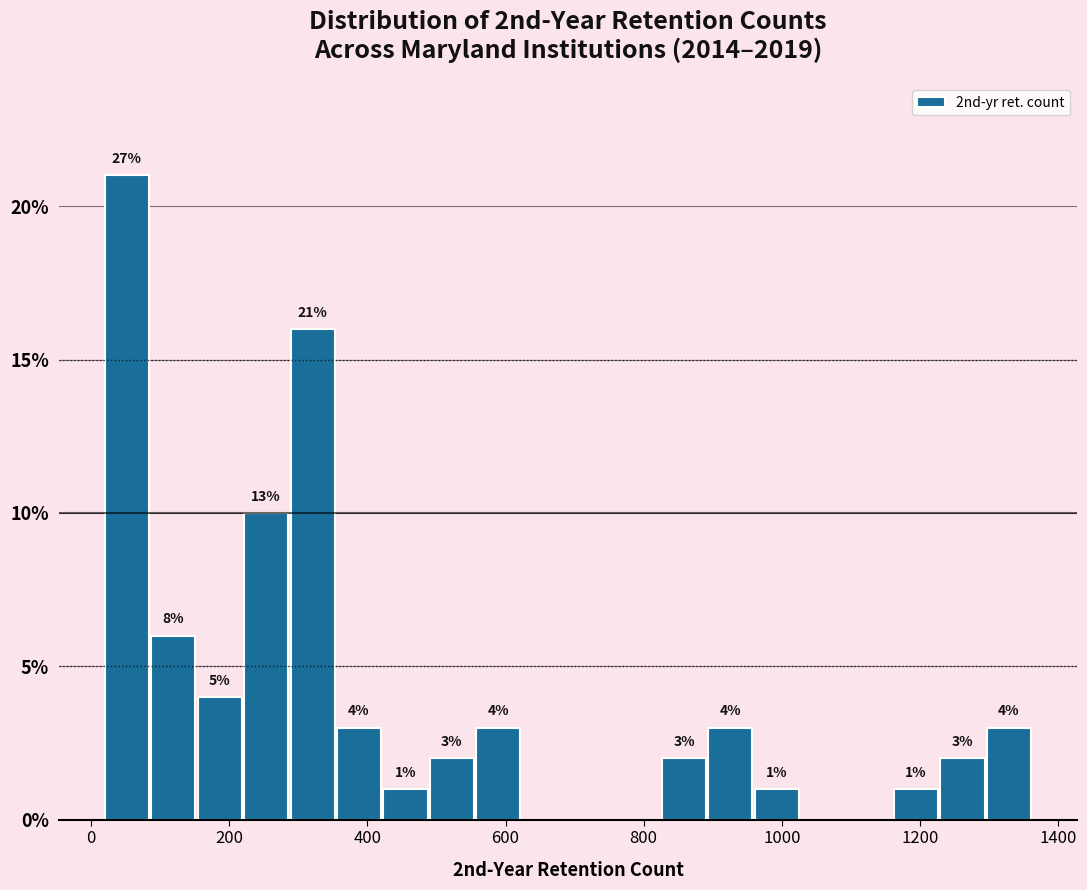

Around what value on the x-axis is the tallest bar? Give the approximate position of its centre, as read against the axis.

60